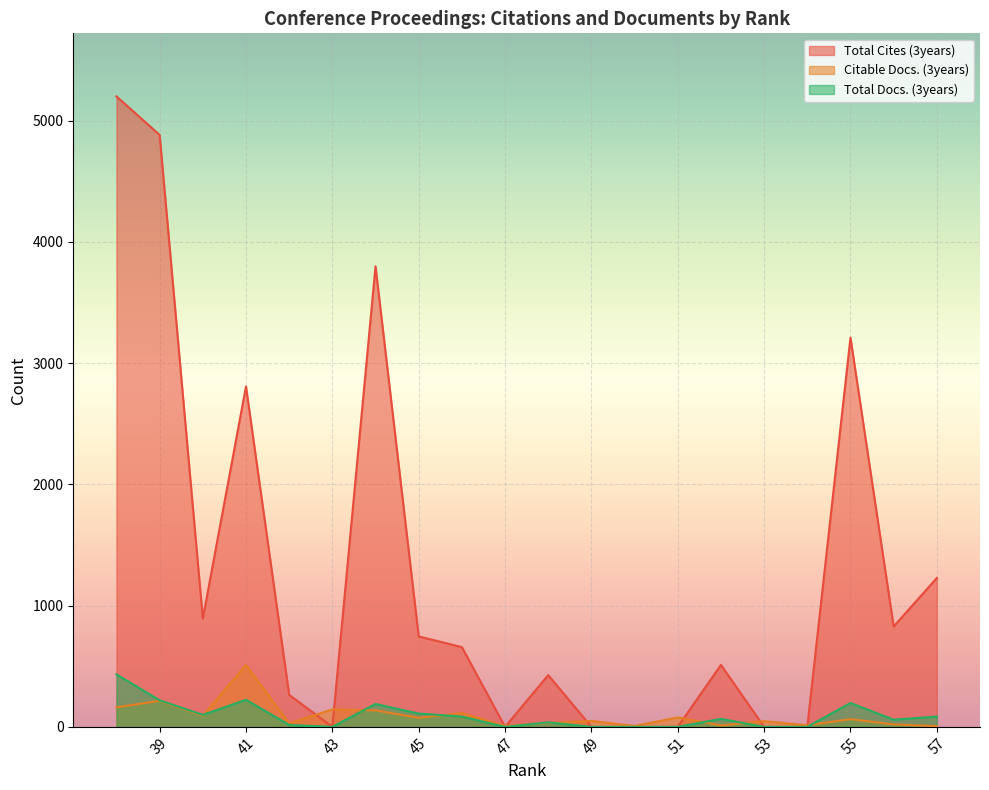

Rank the series by their maximum value, from lowest to highest.

Total Docs. (3years), Citable Docs. (3years), Total Cites (3years)